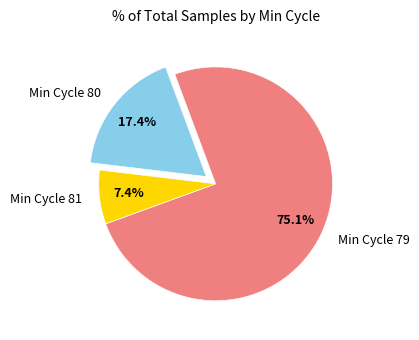

To the nearest percent, what is the average slice percentage?

33%